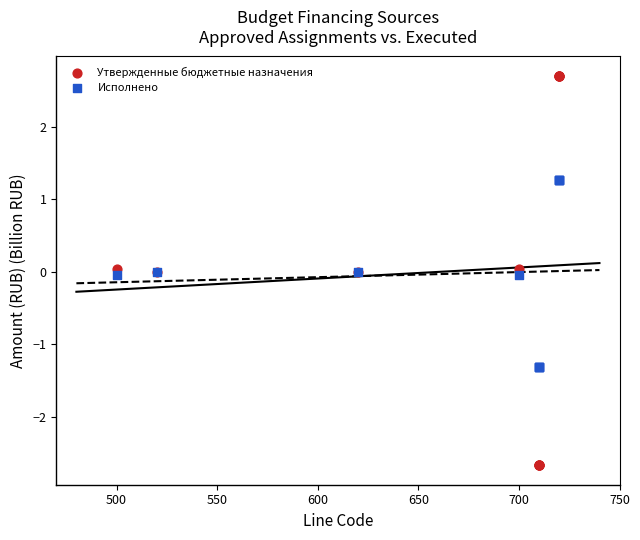

Which series reaches the minimum Y coordinate?

Утвержденные бюджетные назначения